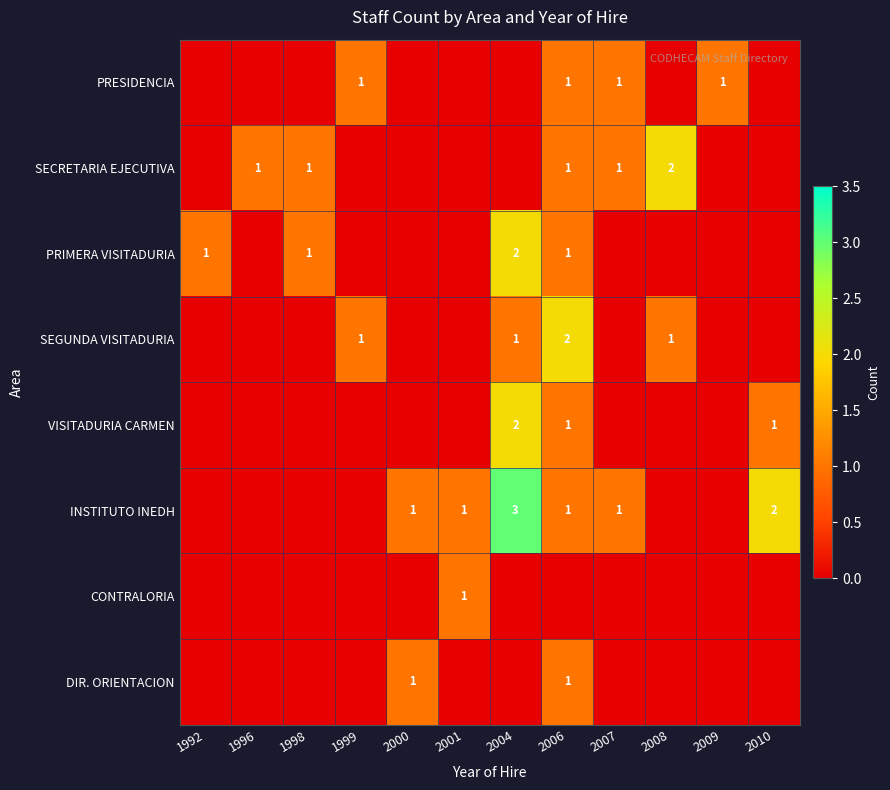

True or false: SEGUNDA VISITADURIA has a value of 1 at 1999.

True